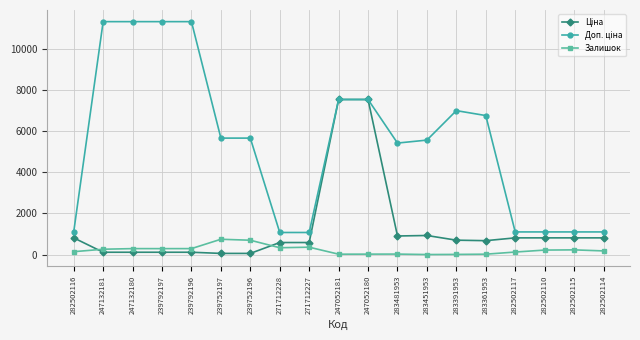

At how many categories does at least one series exceed 3311?

12